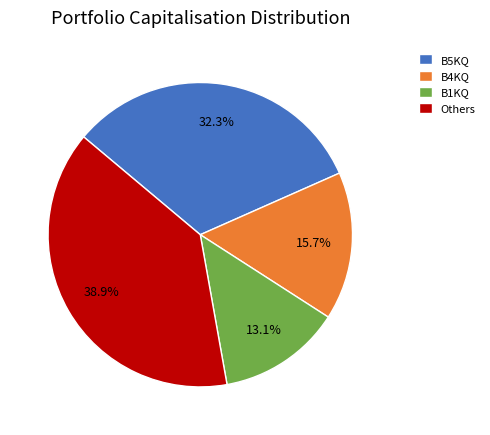

Which slice is the largest?

Others